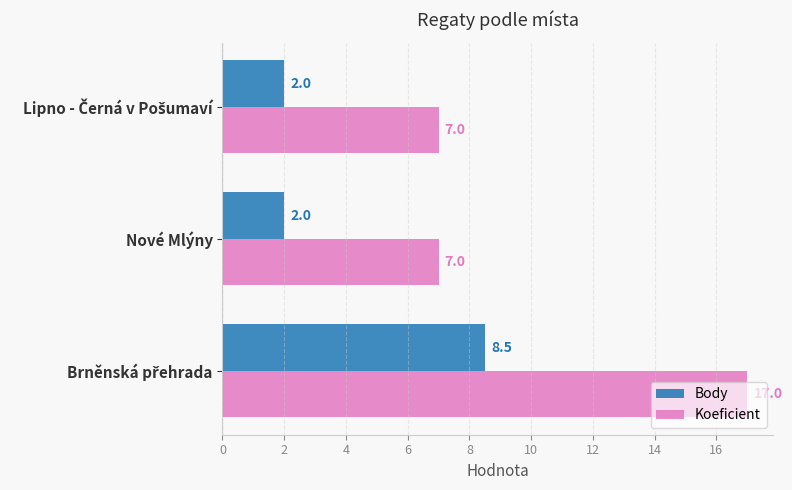

True or false: Koeficient has a value of 2.6 at Nové Mlýny.

False